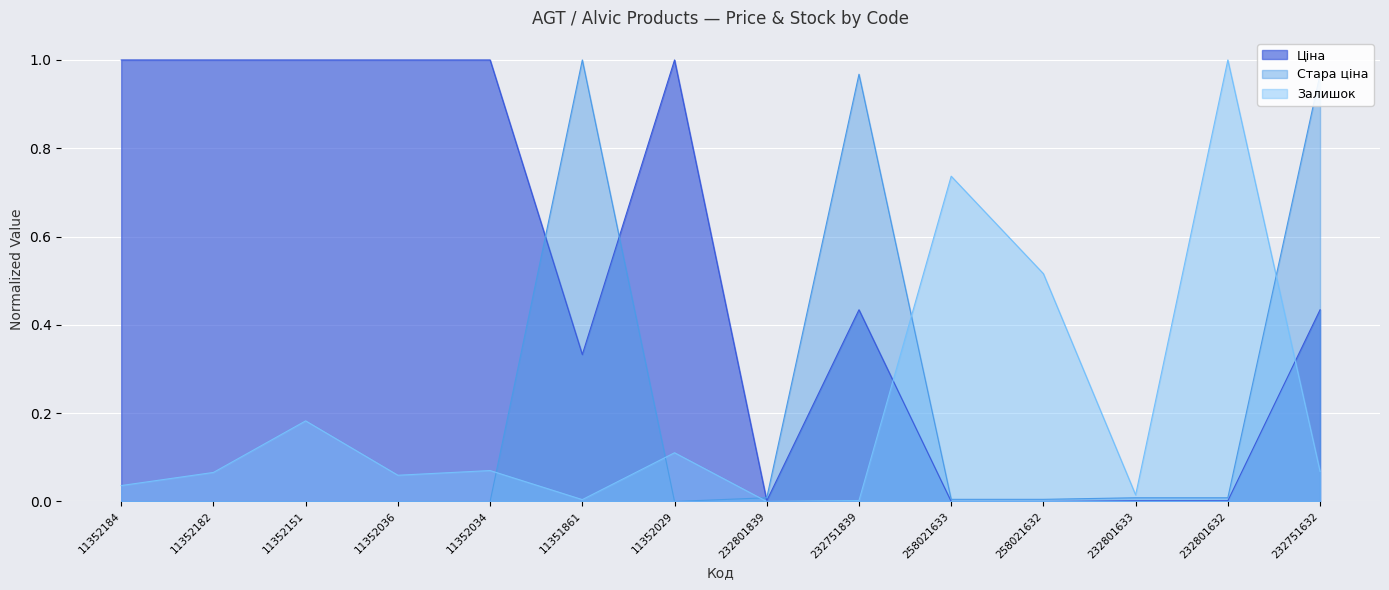

Reading left to right, extract all data points from this chart.

Ціна: 11352184=1.0	11352182=1.0	11352151=1.0	11352036=1.0	11352034=1.0	11351861=0.3	11352029=1.0	232801839=0.0	232751839=0.4	258021633=0.0	258021632=0.0	232801633=0.0	232801632=0.0	232751632=0.4
Стара ціна: 11352184=0.0	11352182=0.0	11352151=0.0	11352036=0.0	11352034=0.0	11351861=1.0	11352029=0.0	232801839=0.0	232751839=1.0	258021633=0.0	258021632=0.0	232801633=0.0	232801632=0.0	232751632=1.0
Залишок: 11352184=0.0	11352182=0.1	11352151=0.2	11352036=0.1	11352034=0.1	11351861=0.0	11352029=0.1	232801839=0.0	232751839=0.0	258021633=0.7	258021632=0.5	232801633=0.0	232801632=1.0	232751632=0.1